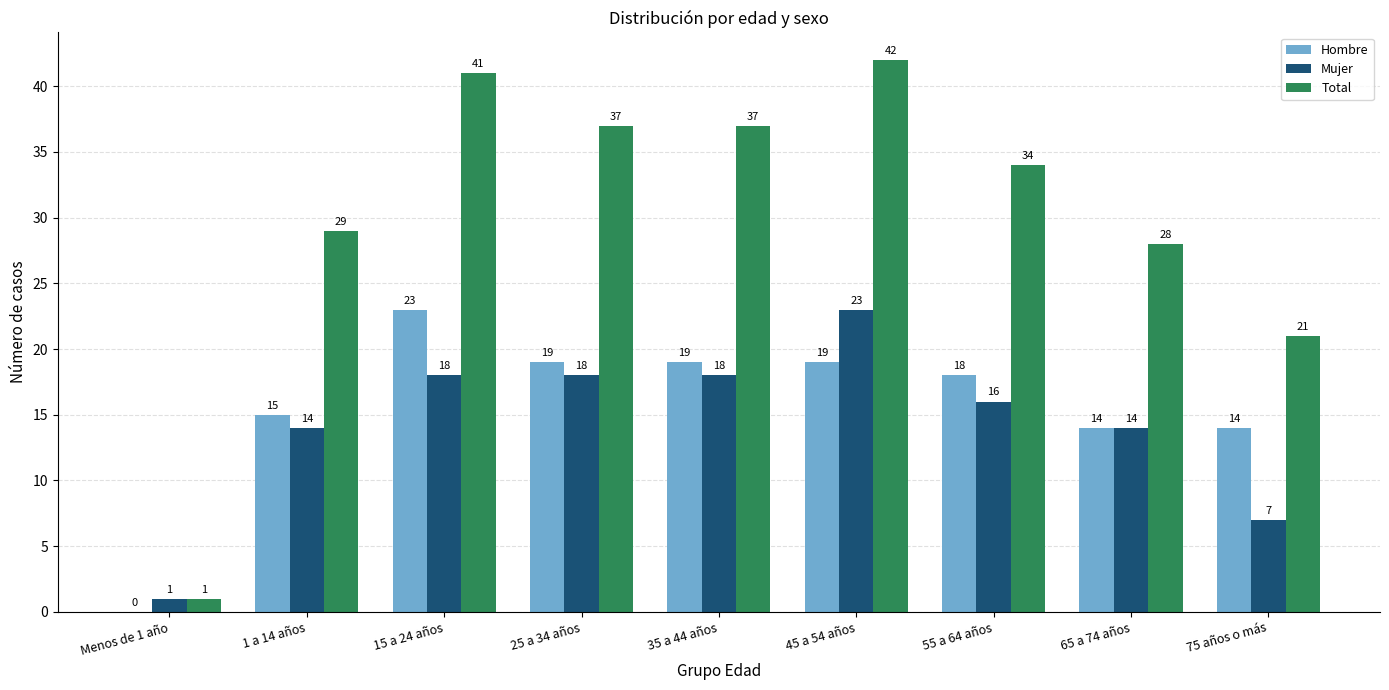

At which label does Total reach its peak?

45 a 54 años